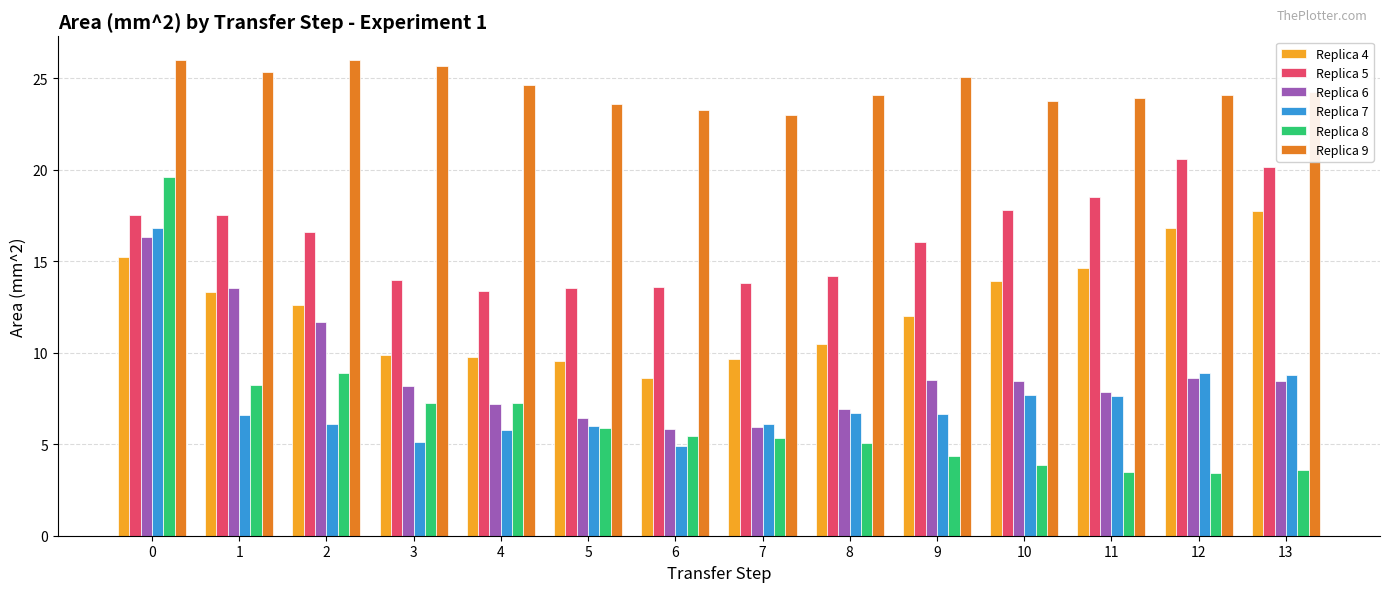

What is the value of the Replica 4 bar at the 3rd from the left?

12.6